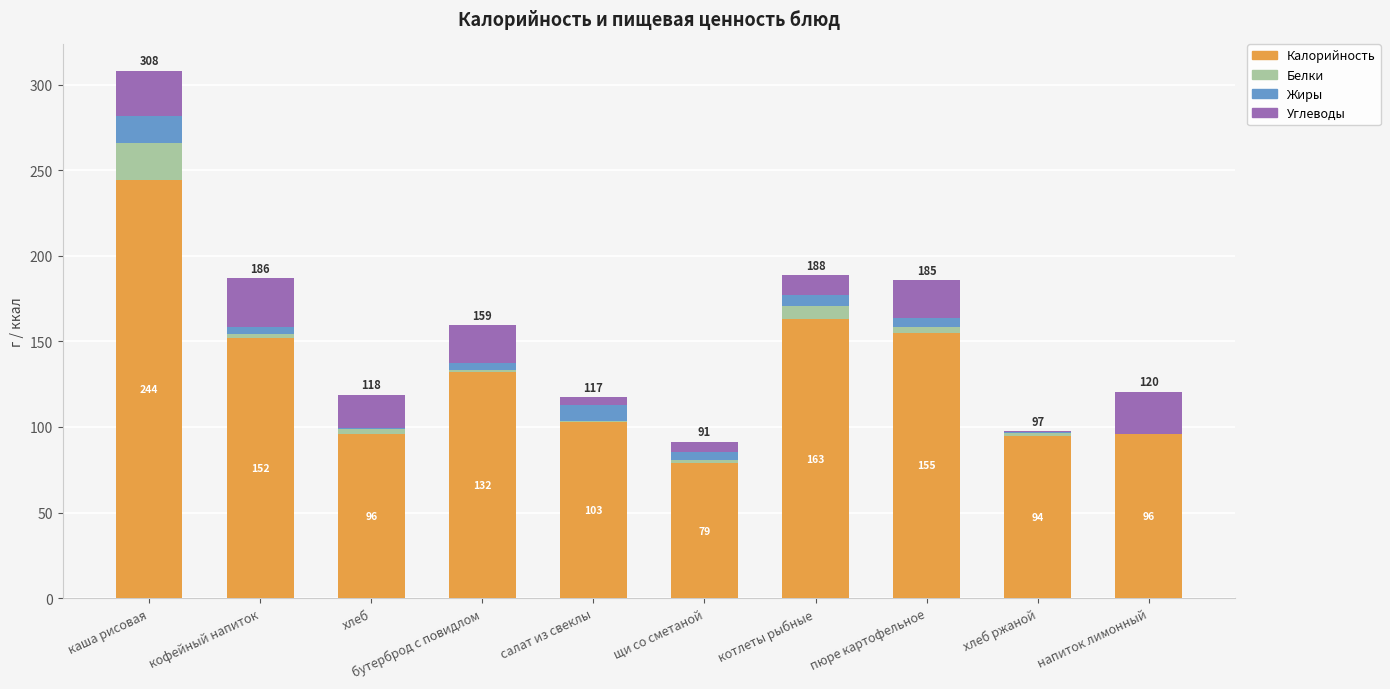

Which series has the largest total across all categories?

Калорийность